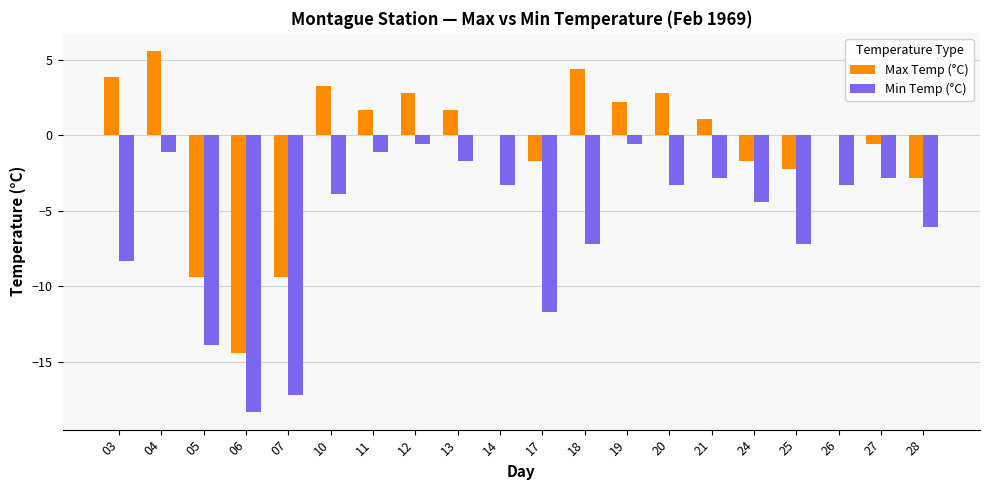

Reading right to left, what are all the values shown in this chart?

Max Temp (°C): -2.8	-0.6	0.0	-2.2	-1.7	1.1	2.8	2.2	4.4	-1.7	0.0	1.7	2.8	1.7	3.3	-9.4	-14.4	-9.4	5.6	3.9
Min Temp (°C): -6.1	-2.8	-3.3	-7.2	-4.4	-2.8	-3.3	-0.6	-7.2	-11.7	-3.3	-1.7	-0.6	-1.1	-3.9	-17.2	-18.3	-13.9	-1.1	-8.3